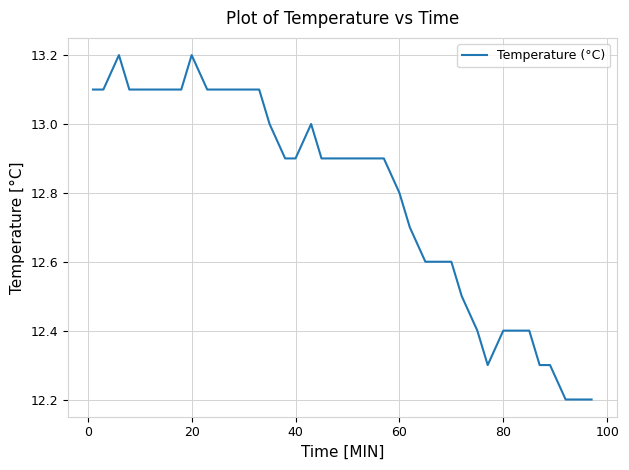

What is the minimum value shown in the chart?

12.2